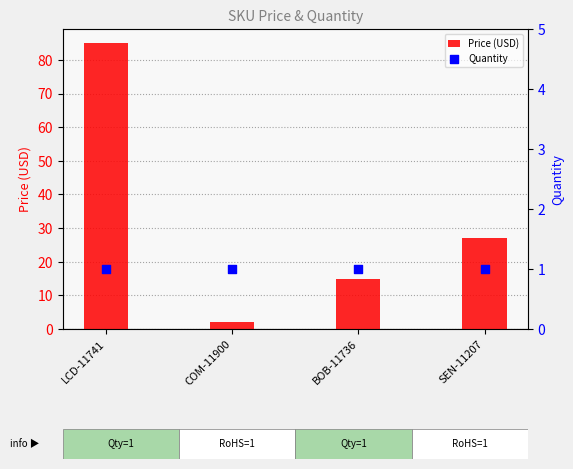

At how many categories does at least one series exceed 11?

3